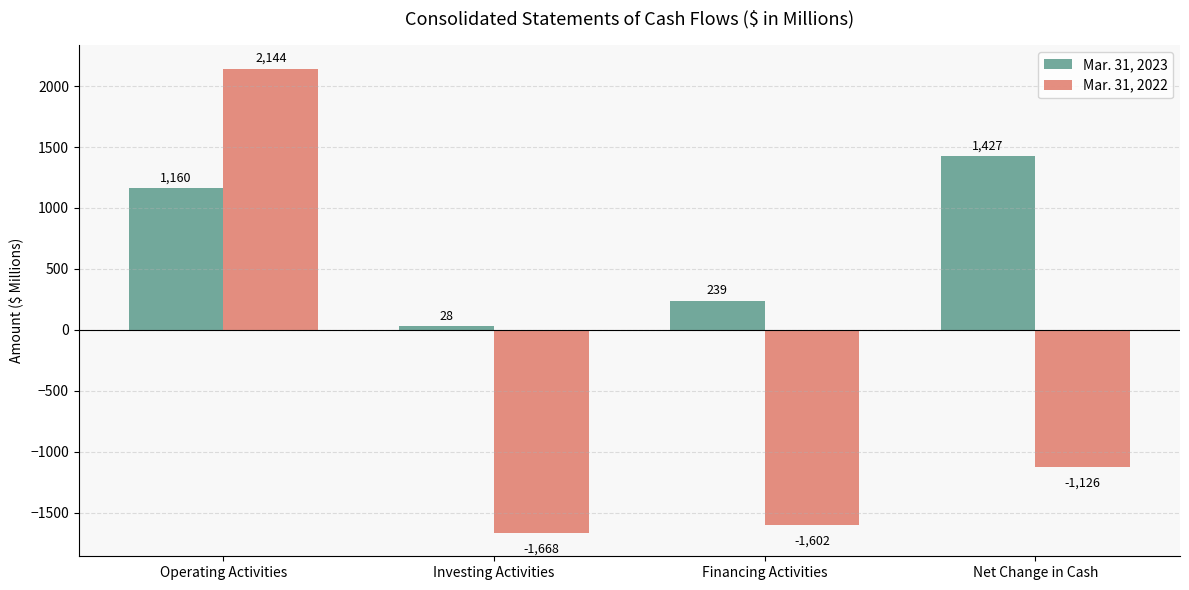

What is the value of the Mar. 31, 2022 bar at the 4th from the left?

-1126